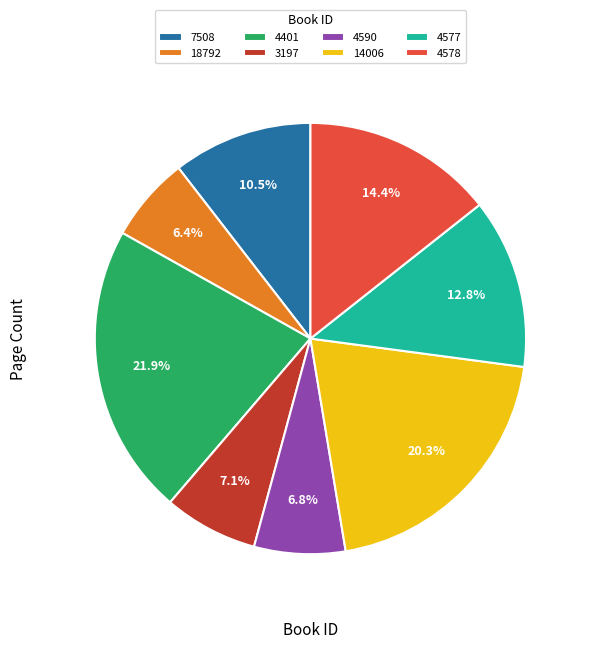

To the nearest percent, what is the average slice percentage?

12%